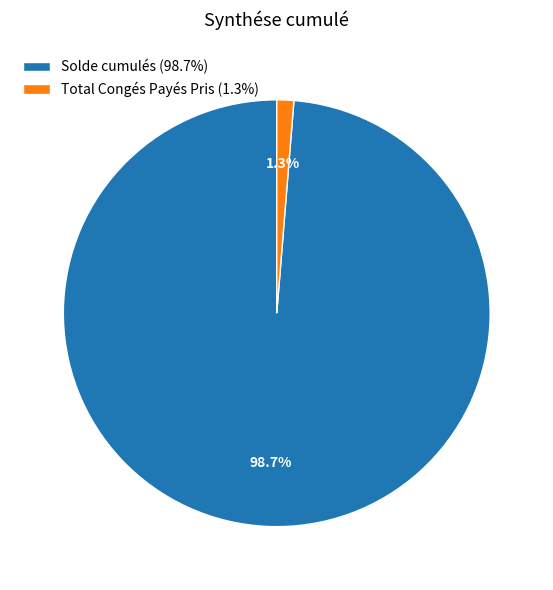

To the nearest percent, what percentage of the pie is Total Congés Payés Pris?

1%